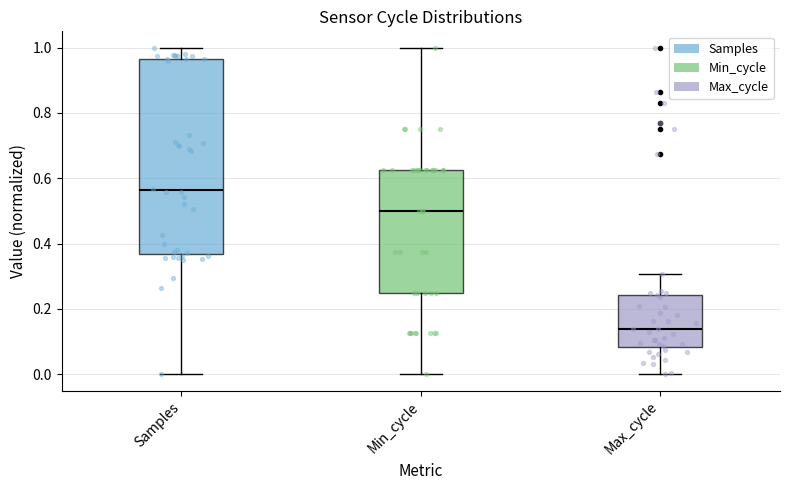

Where is the lower edge of the box for Min_cycle on the y-axis? The values are not printed on the chart, so give them approximately, as read against the axis.

0.26